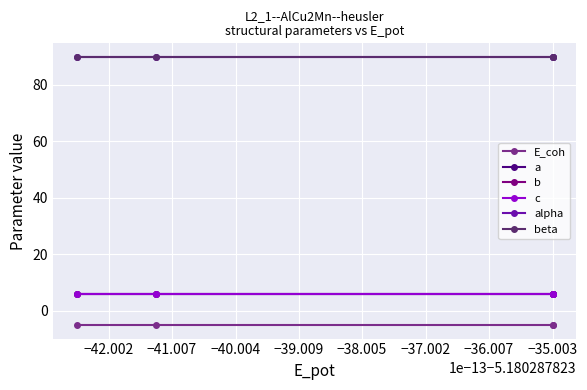

What is the minimum value for c?

5.8